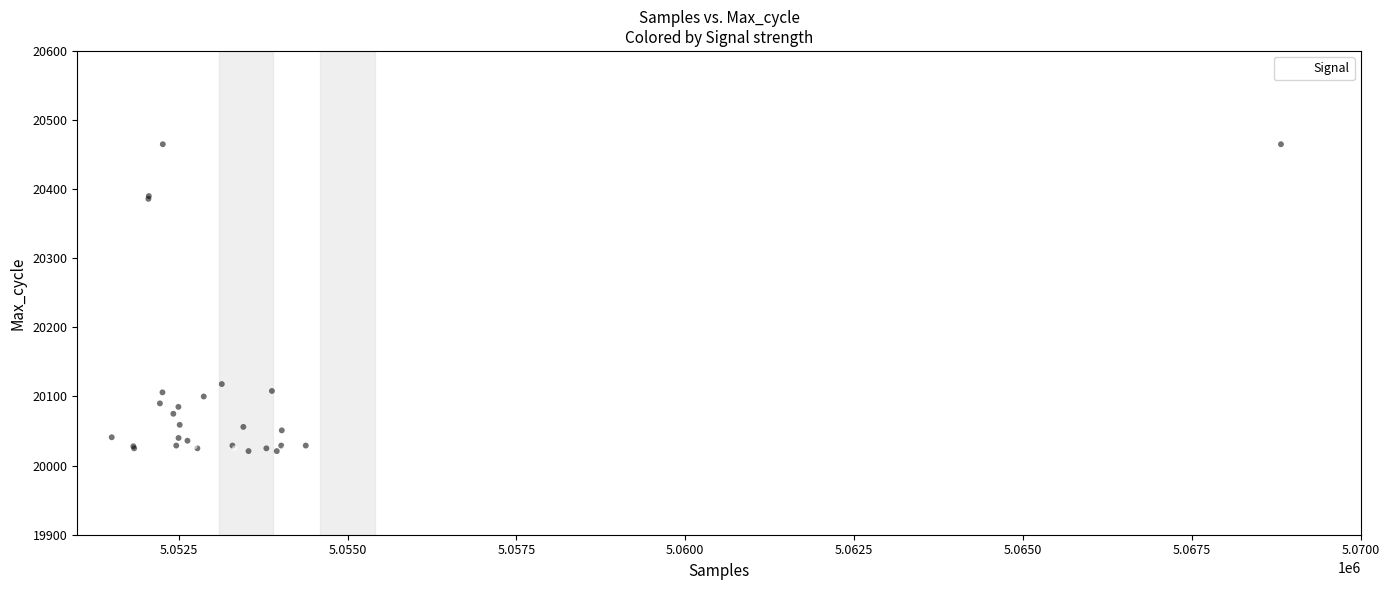

What Y value in the scatter plot is closest to 20249?

20140